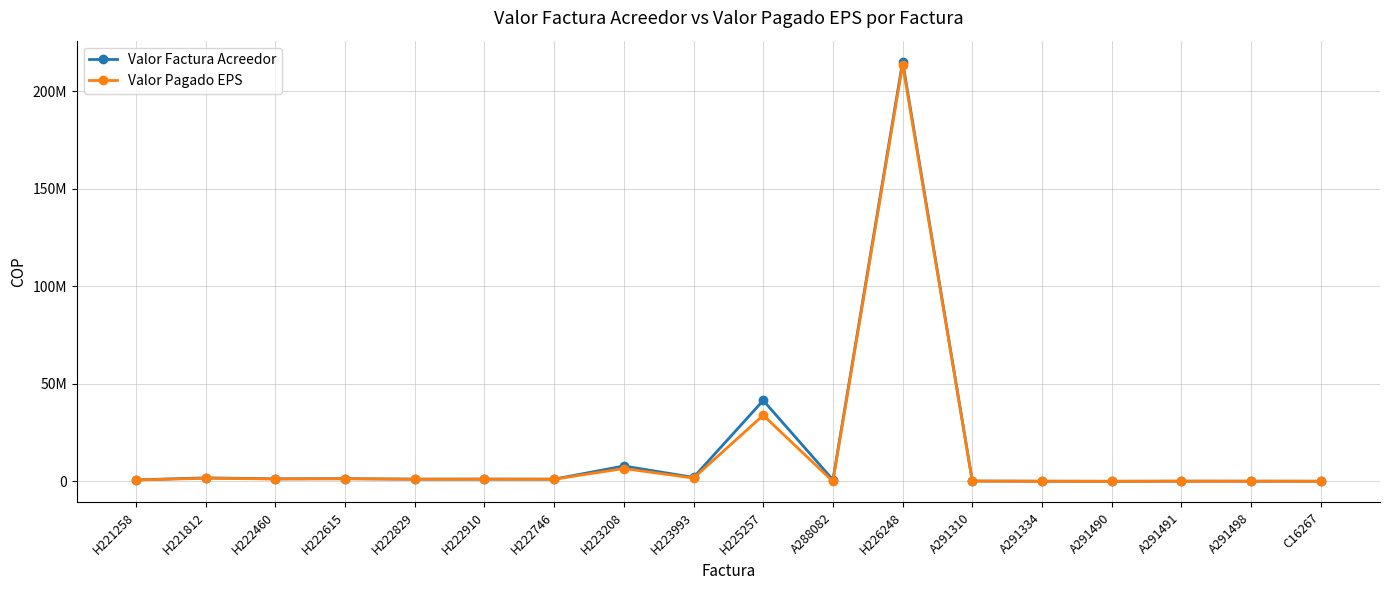

Is this an area chart (filled region under the line)?

No